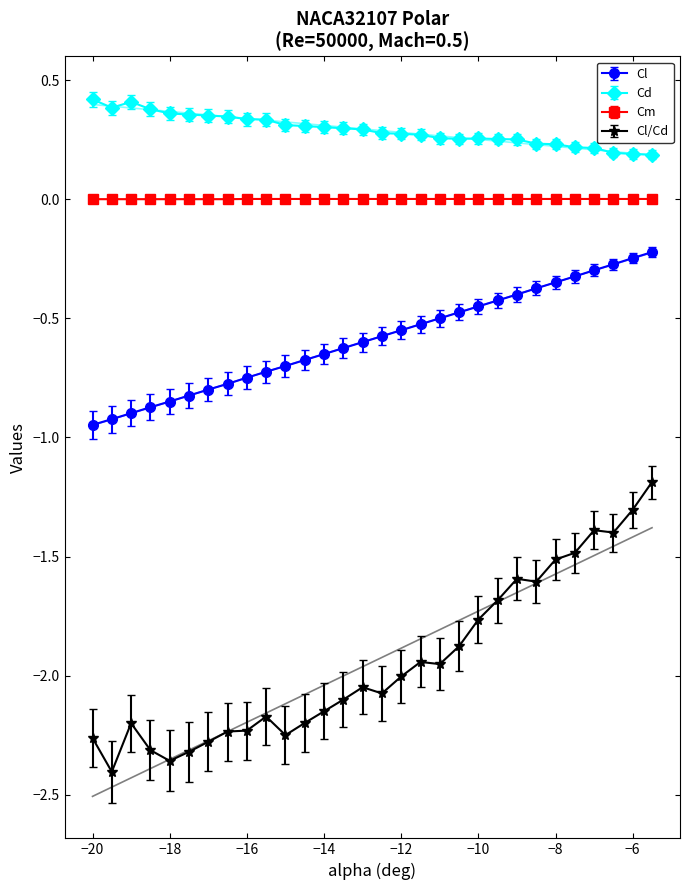

At how many categories does at least one series exceed 0?

30